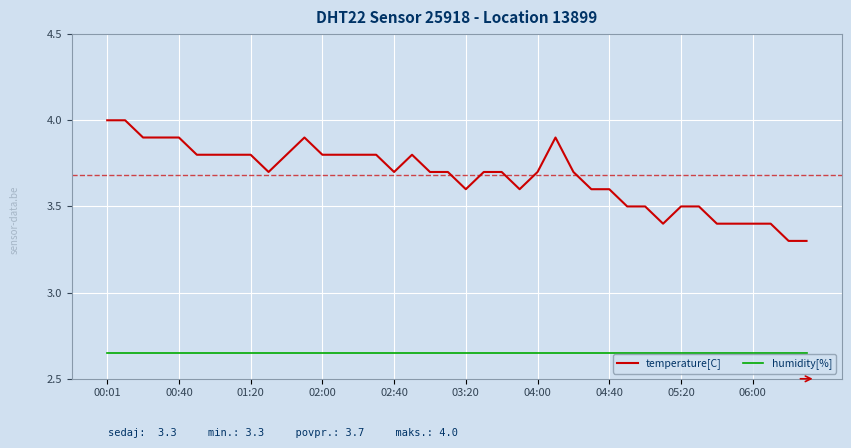

True or false: temperature[C] and humidity[%] cross at least once.

False